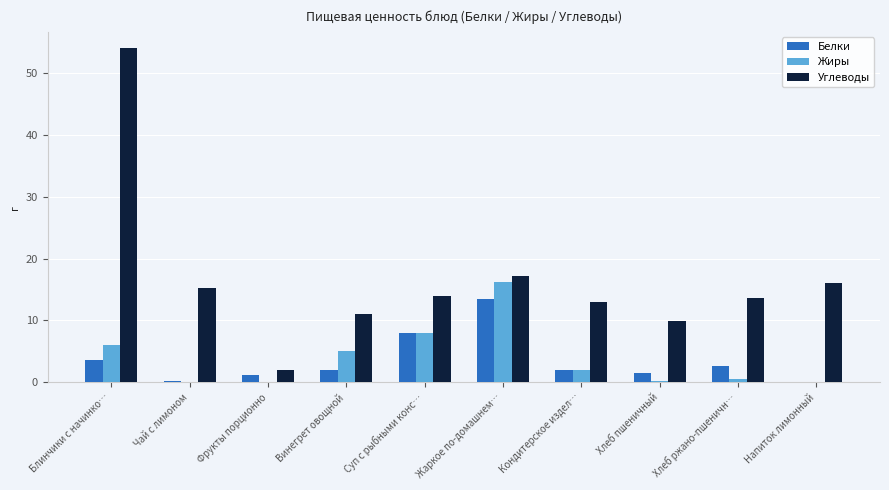

At which category is the sum across all series the highest?

Блинчики с начинко…